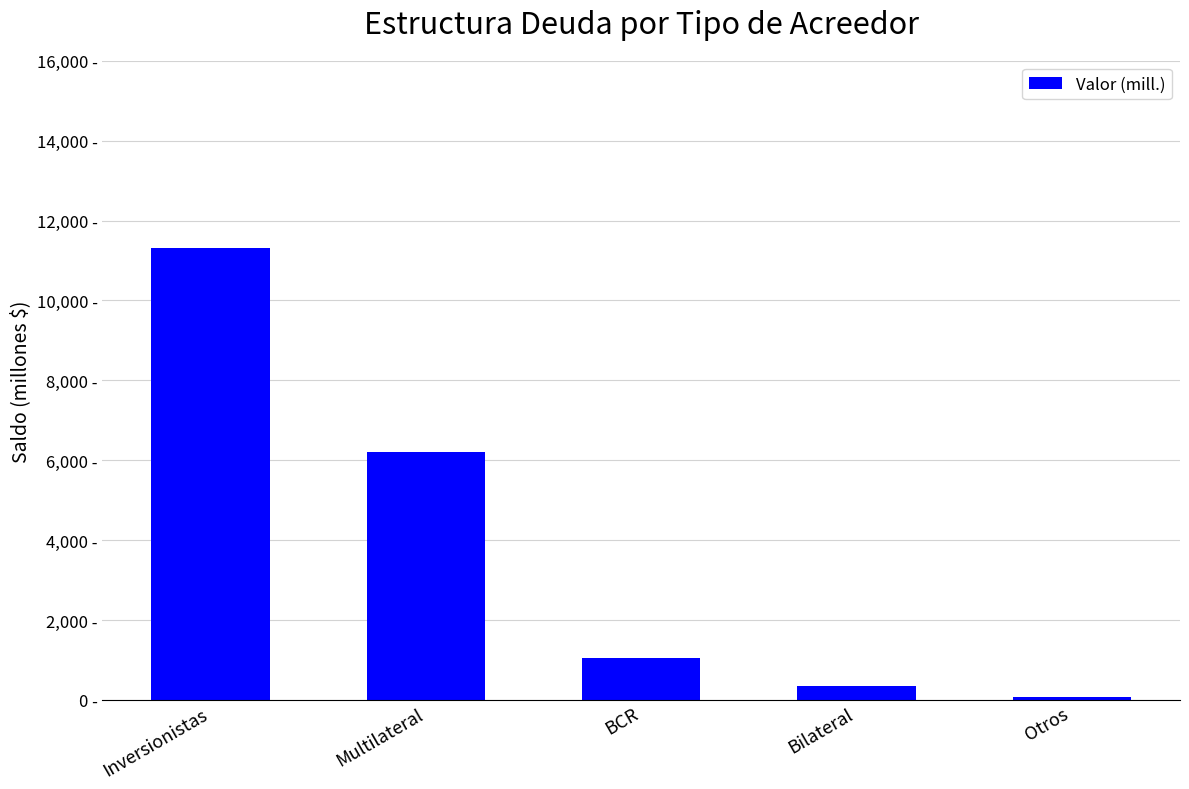

The value at BCR is 1062.9. True or false?

True